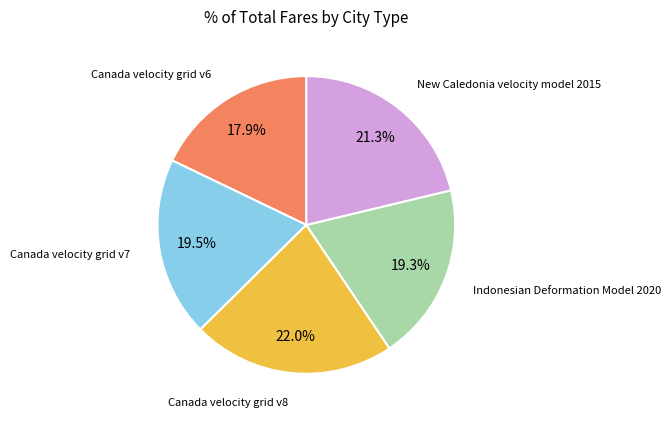

Is there any slice that represents more than half of the pie?

No